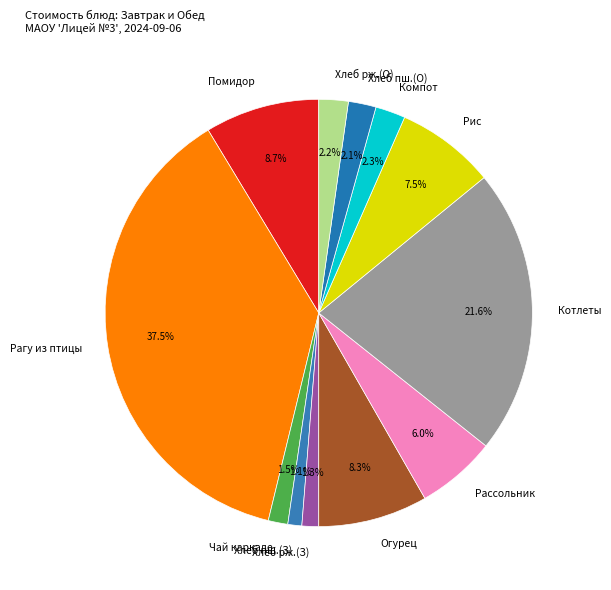

Do Хлеб рж.(З) and Компот together represent more than half of the pie?

No